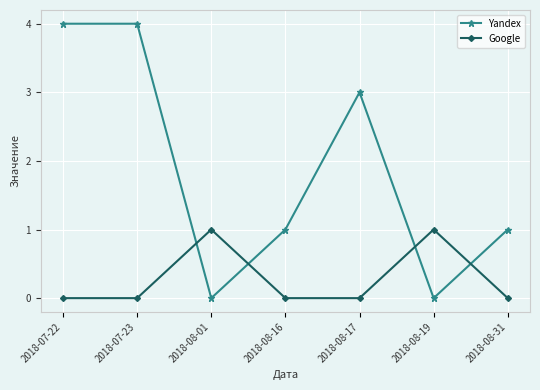

What is the label of the 2nd point from the left?

2018-07-23